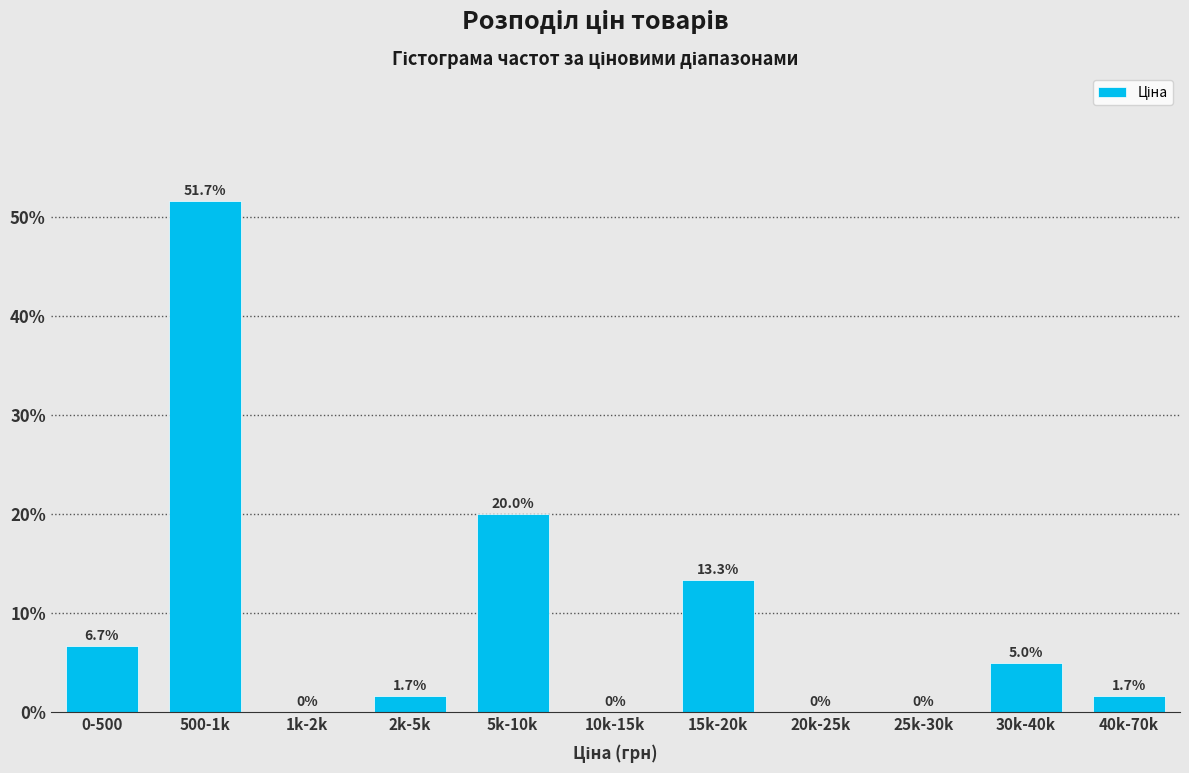

Reading left to right, transcribe all the data shown in this chart.

0-500=6.7	500-1k=51.7	1k-2k=0.0	2k-5k=1.7	5k-10k=20.0	10k-15k=0.0	15k-20k=13.3	20k-25k=0.0	25k-30k=0.0	30k-40k=5.0	40k-70k=1.7